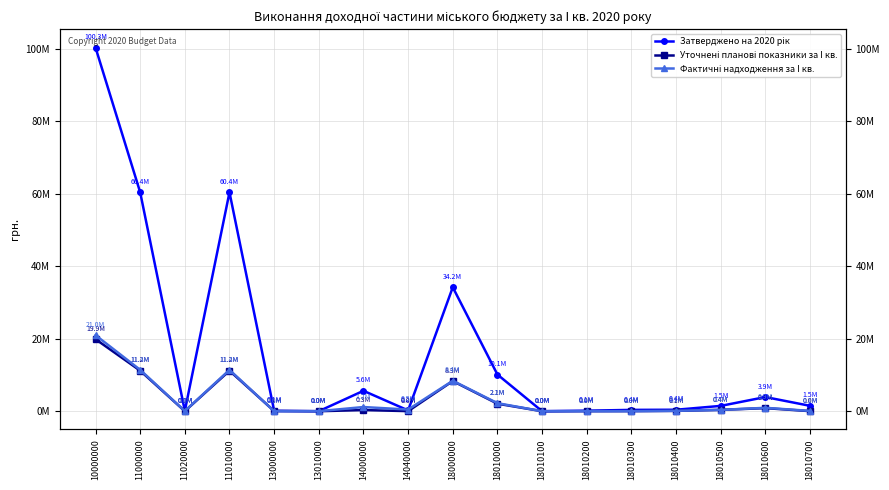

At which category does the chart reach its peak across all series?

10000000